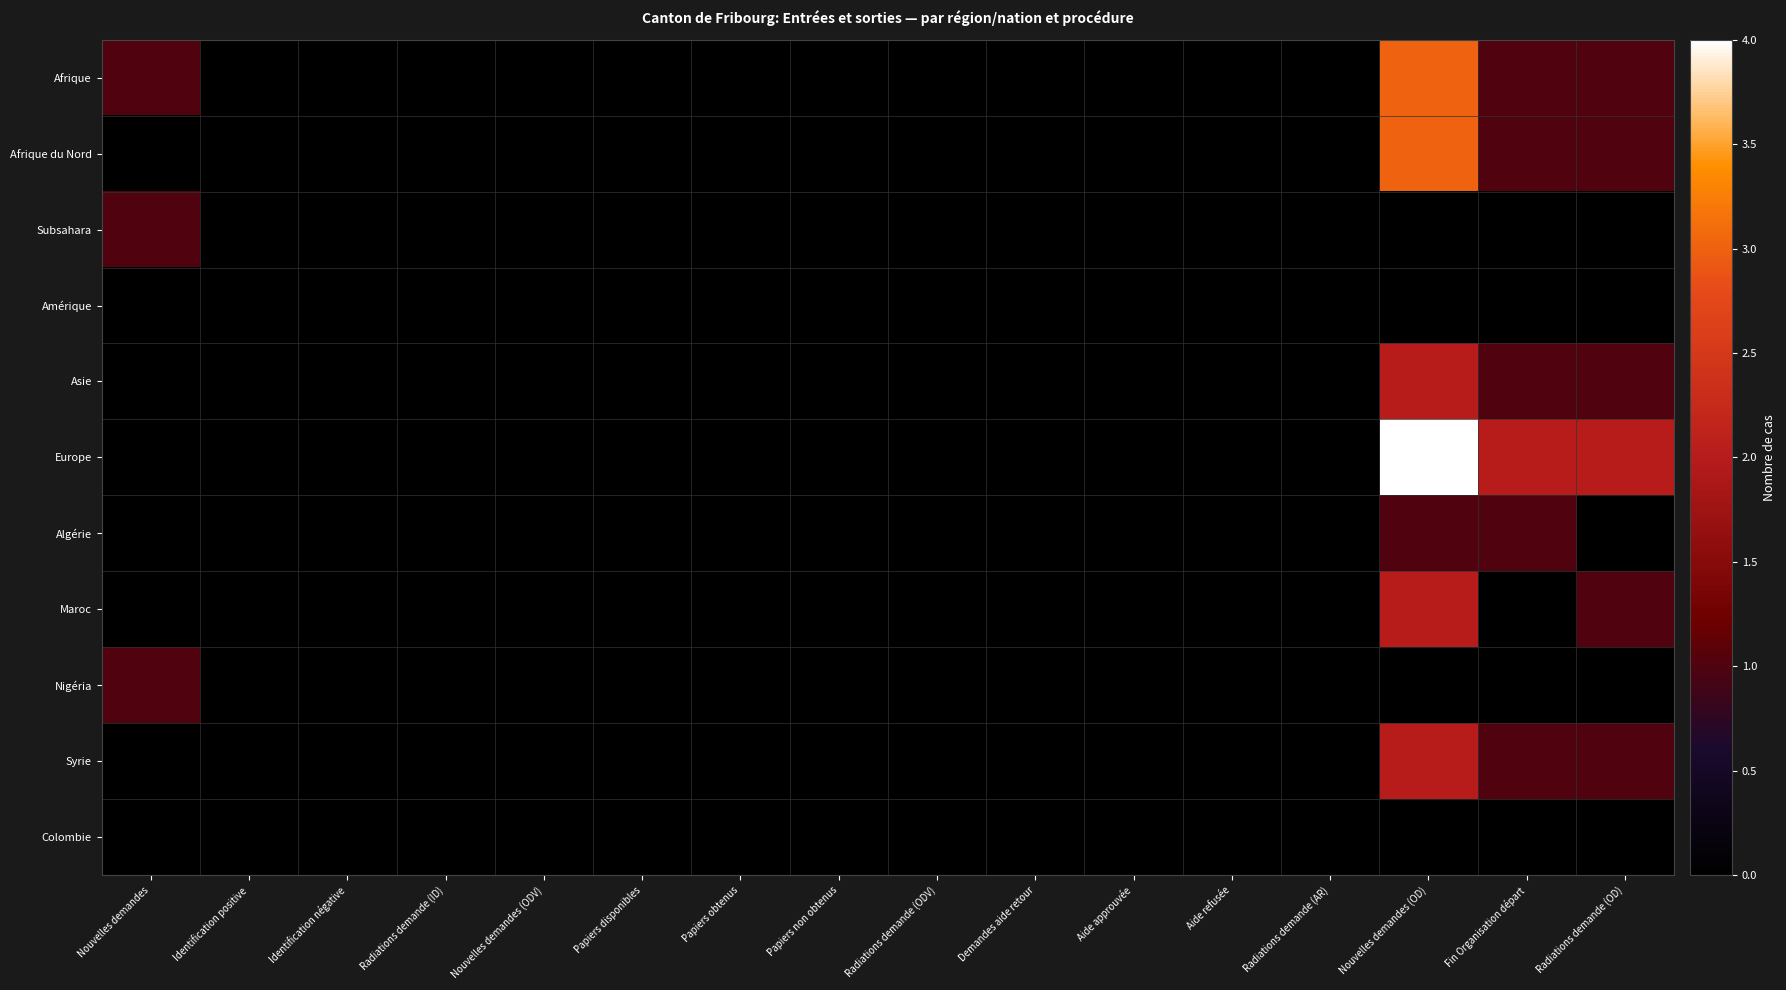

List the series in order of their peak value, lowest first.

Amérique, Colombie, Subsahara, Algérie, Nigéria, Asie, Maroc, Syrie, Afrique, Afrique du Nord, Europe